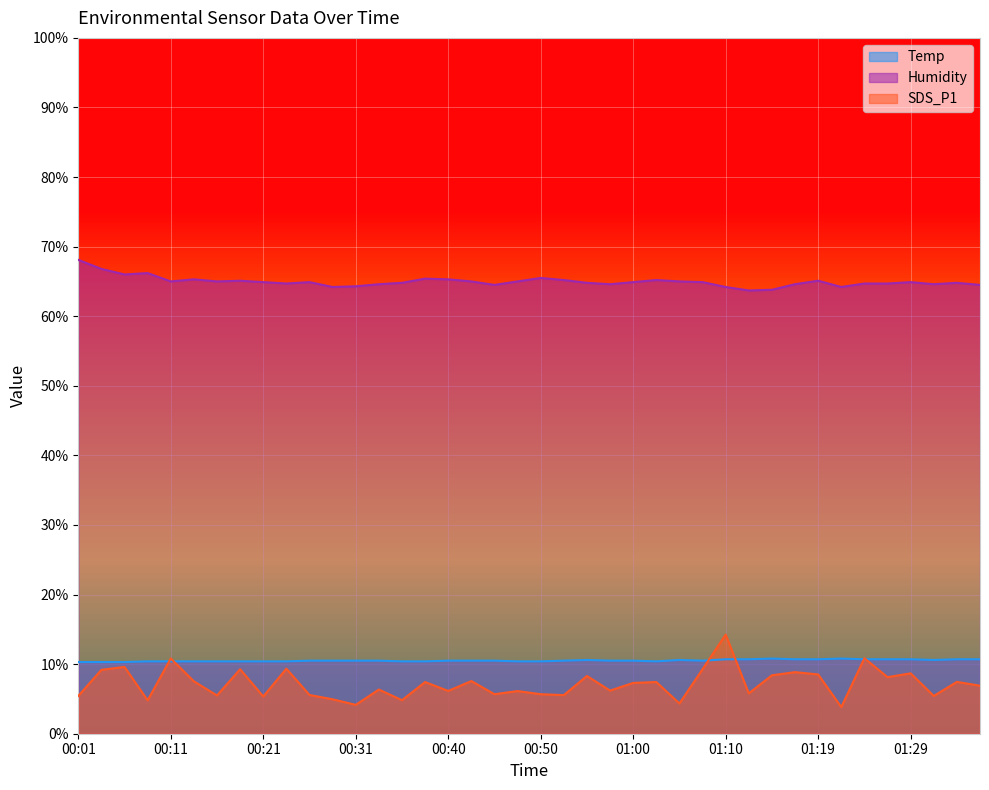

List the series in order of their peak value, highest first.

Humidity, SDS_P1, Temp